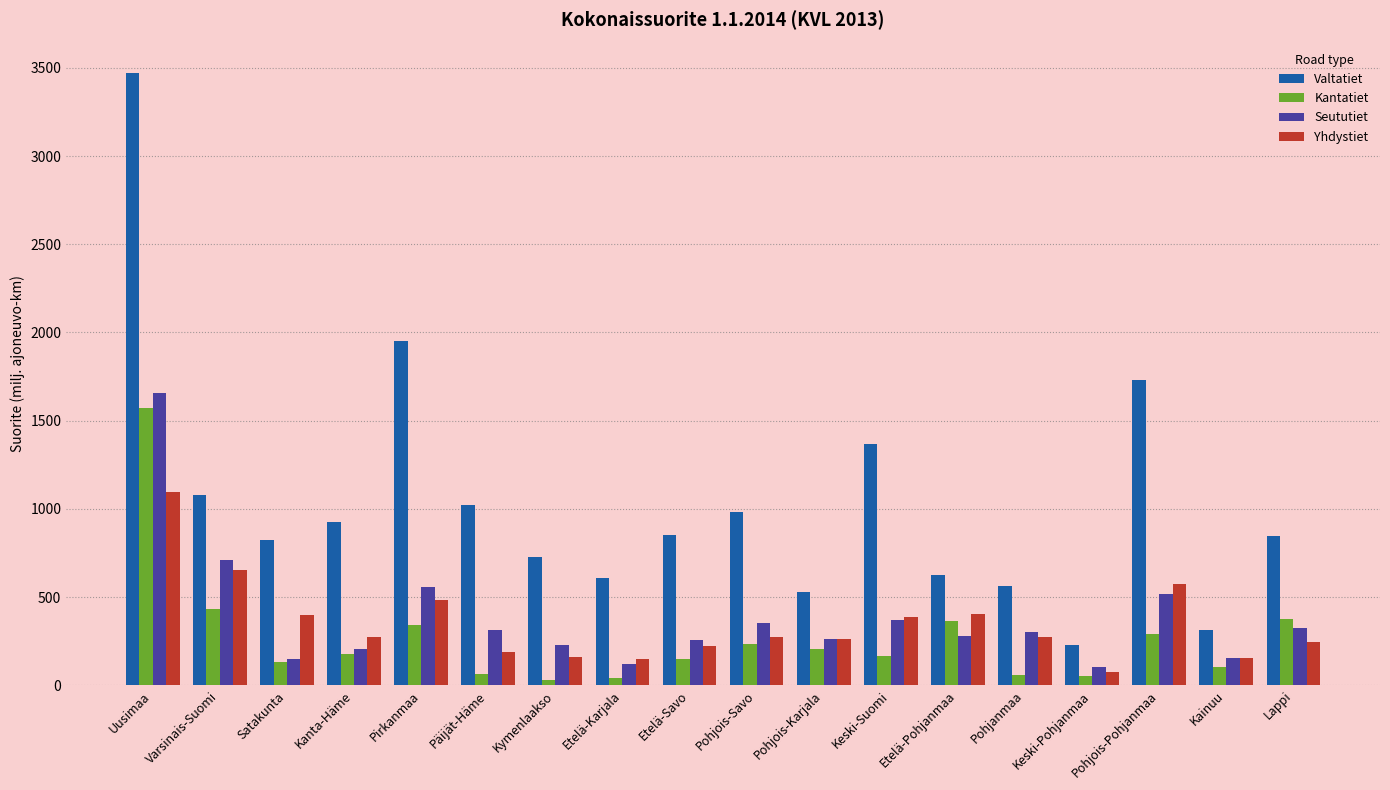

What is the label of the 1st bar from the left?

Uusimaa